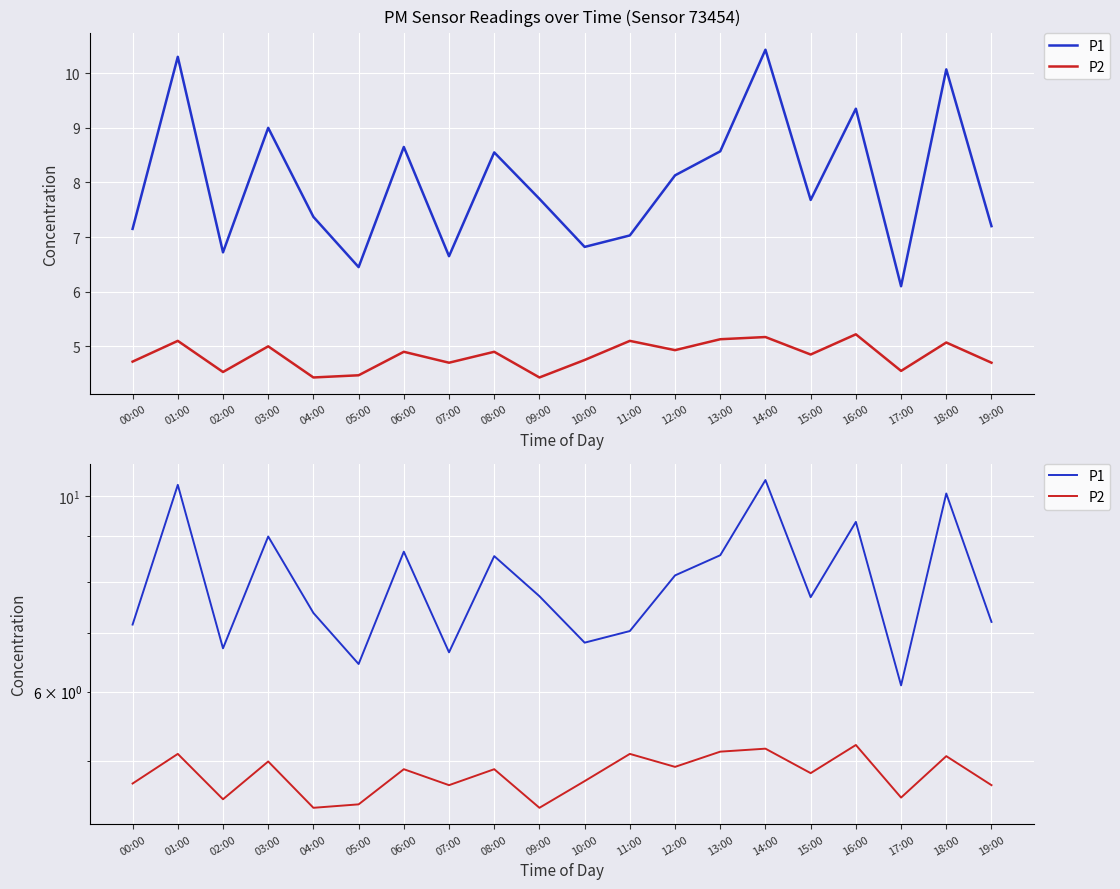

What position from the left is 15:00?

16